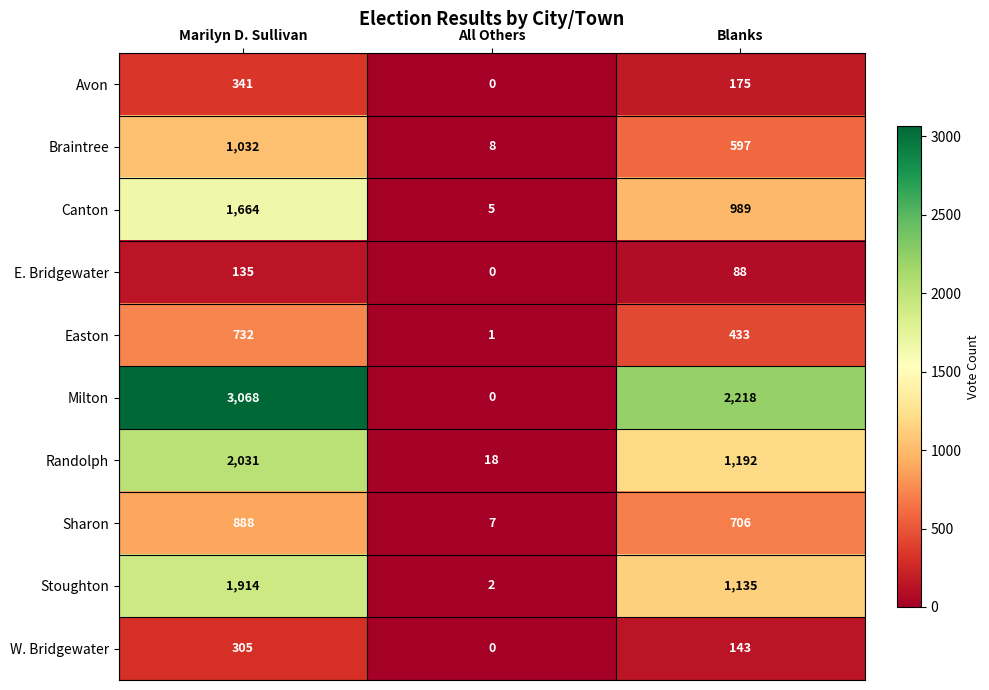

Between All Others and Blanks, which series saw the biggest shift?

Milton